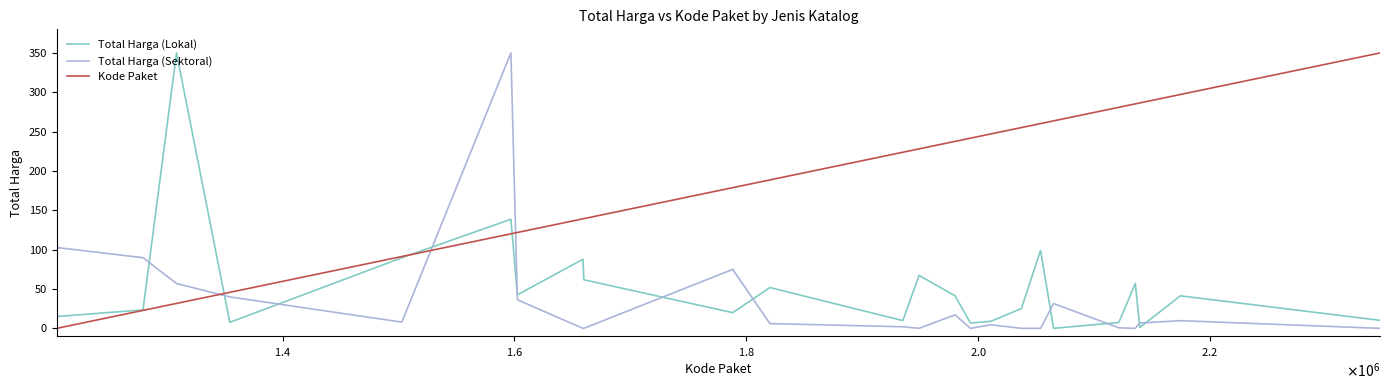

How many lines are shown in the chart?

3